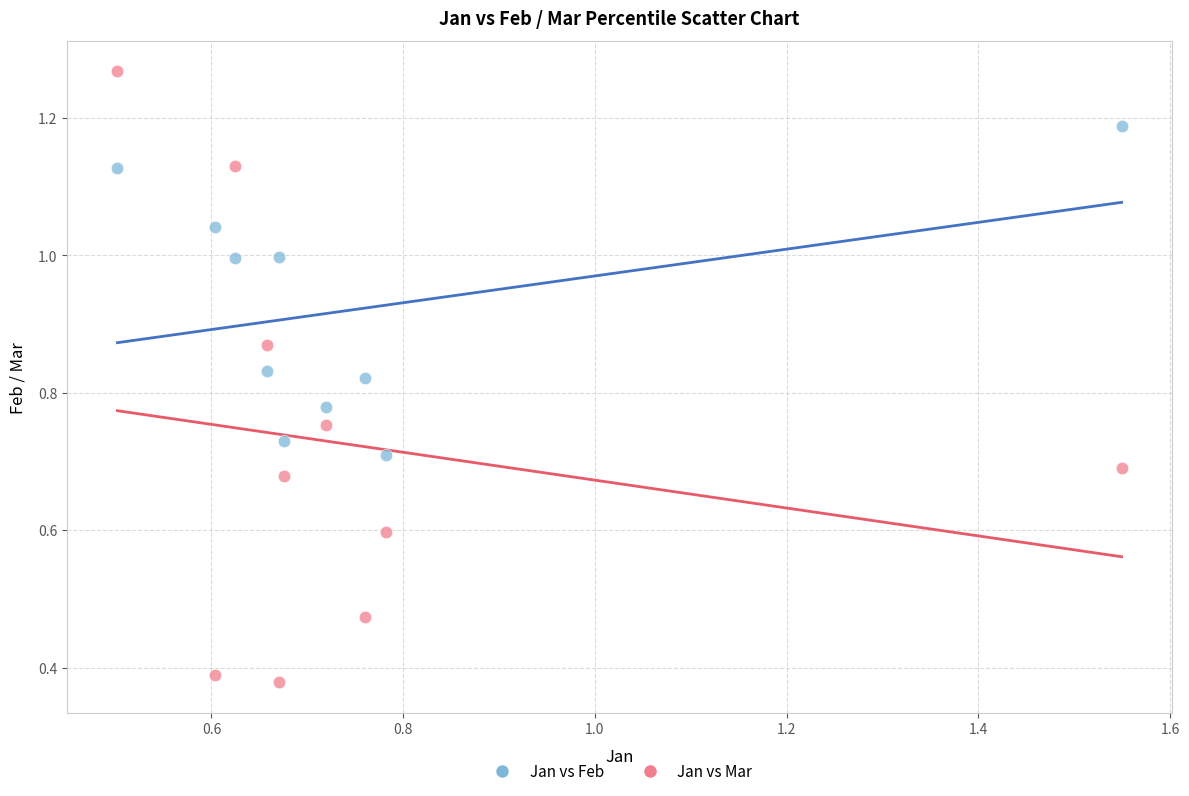

Which series reaches the maximum Y coordinate?

Jan vs Mar